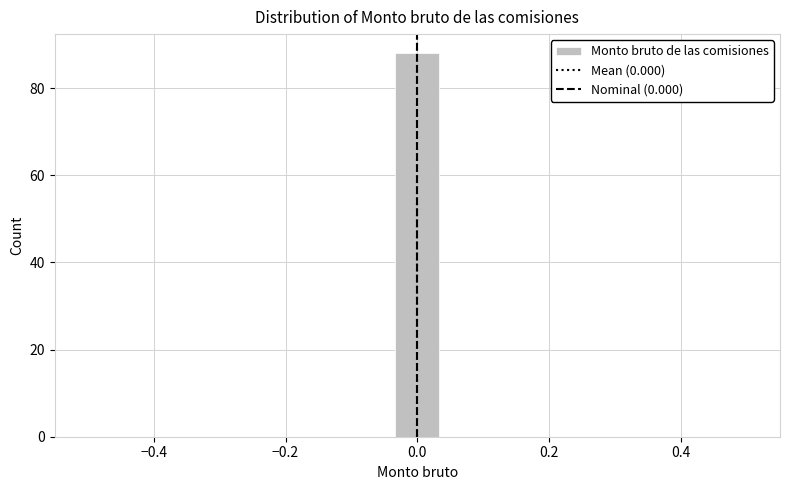

Read against the x-axis, roughly where is the centre of the tallest bar?

0.00